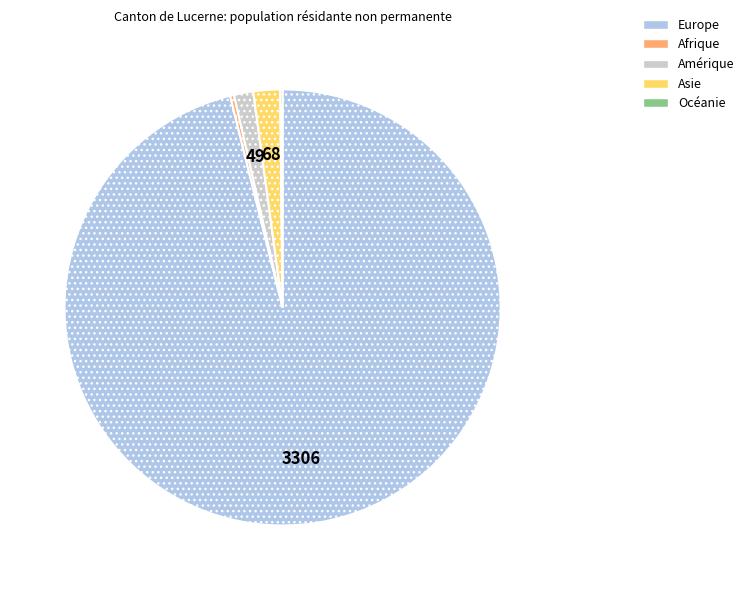

Is the sum of Asie and Europe greater than half?

Yes